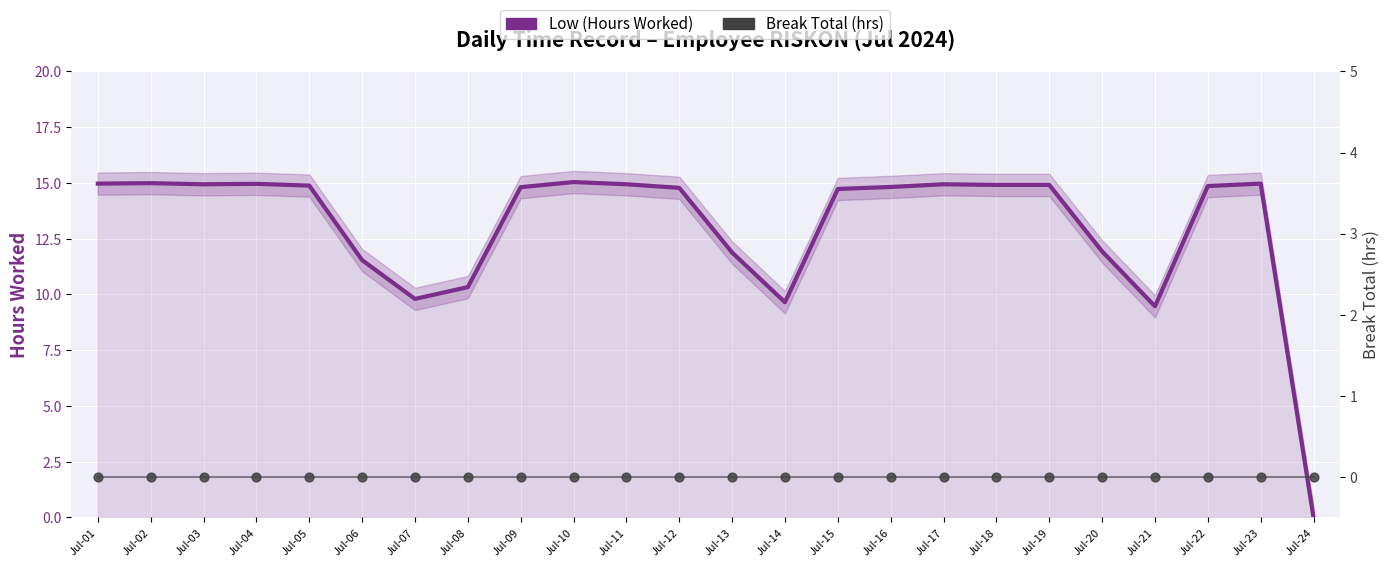

At how many categories does at least one series exceed 4?

23